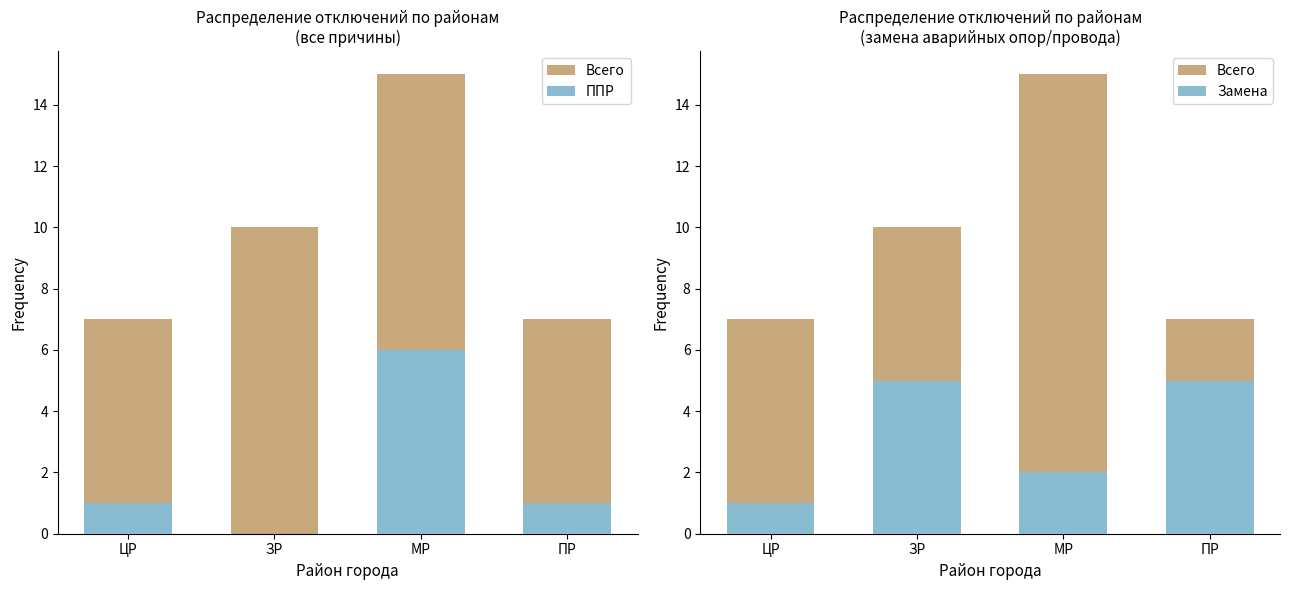

List the series in order of their overall mean, lowest first.

ППР, Замена, Всего